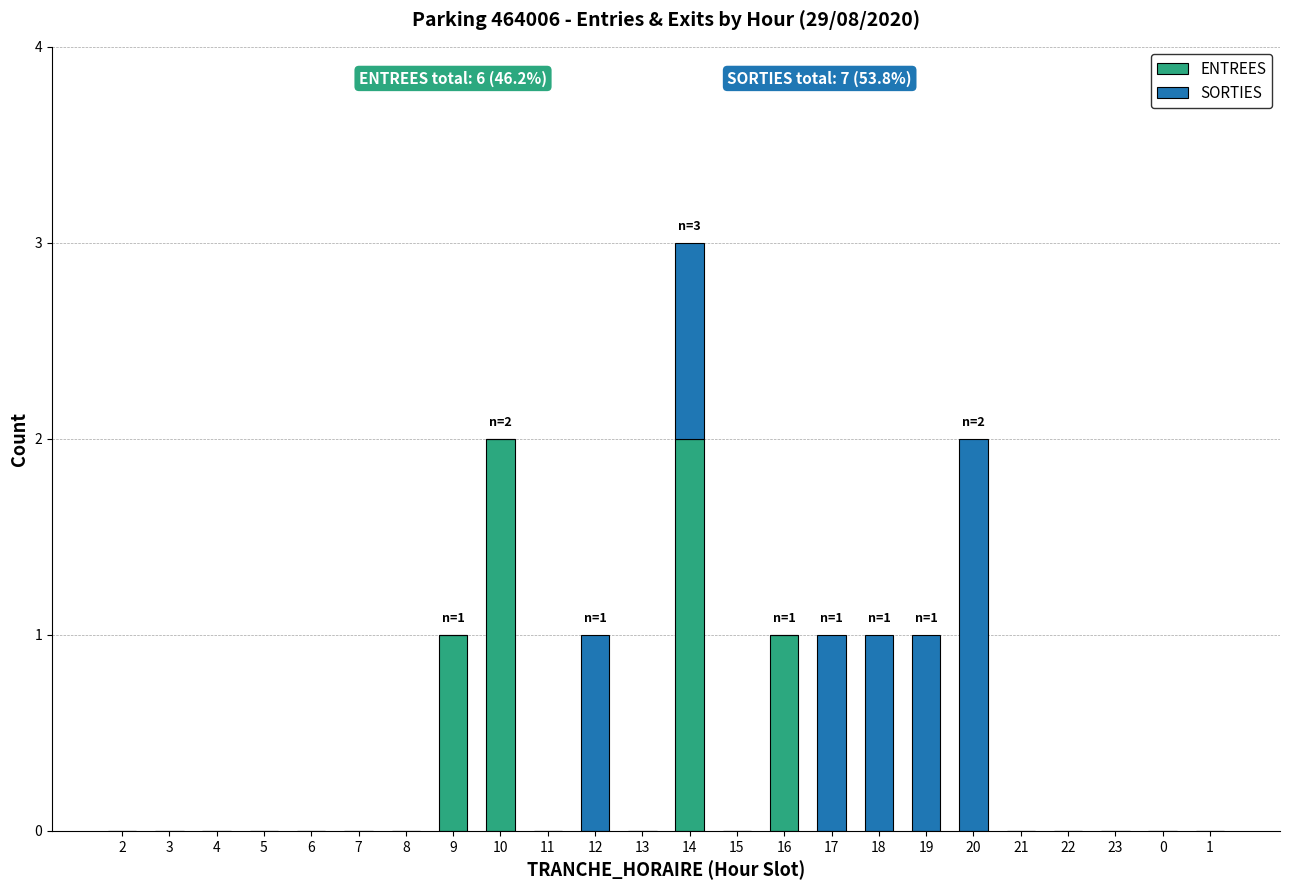

At which category is the sum across all series the highest?

14